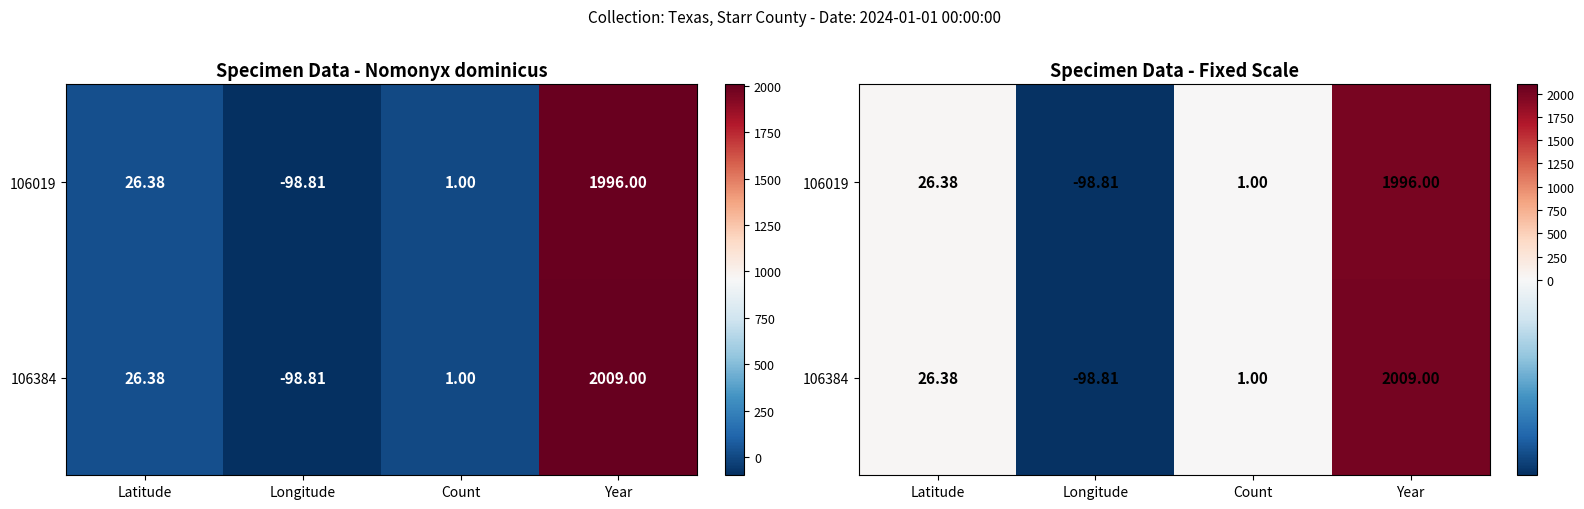

True or false: 106019 has a value of 0.5 at Count.

False